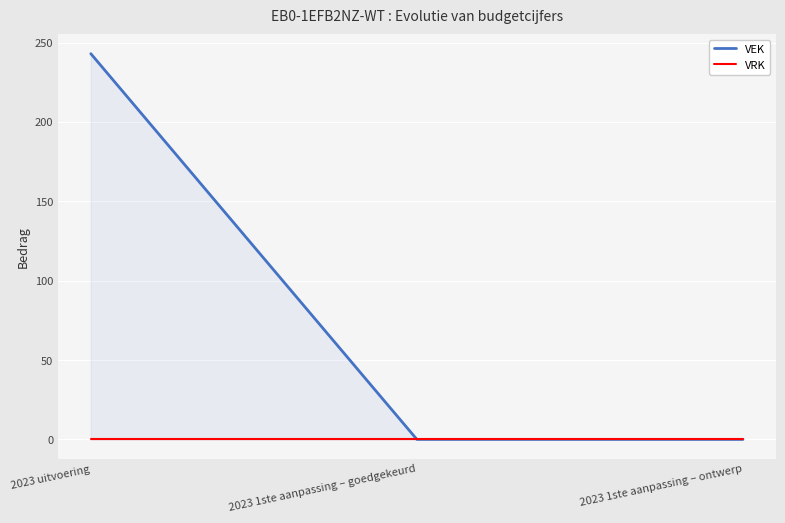

Between 2023 uitvoering and 2023 1ste aanpassing – ontwerp, which series saw the biggest shift?

VEK